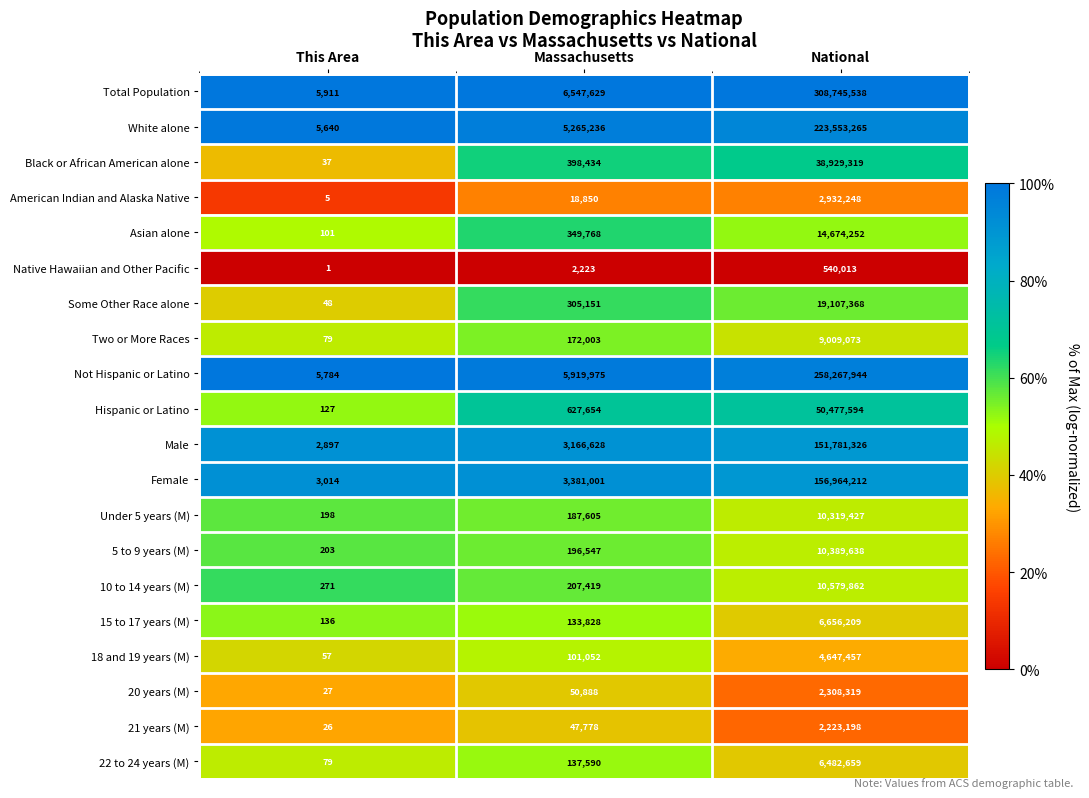

What is the sum of all Asian alone values?

15024121